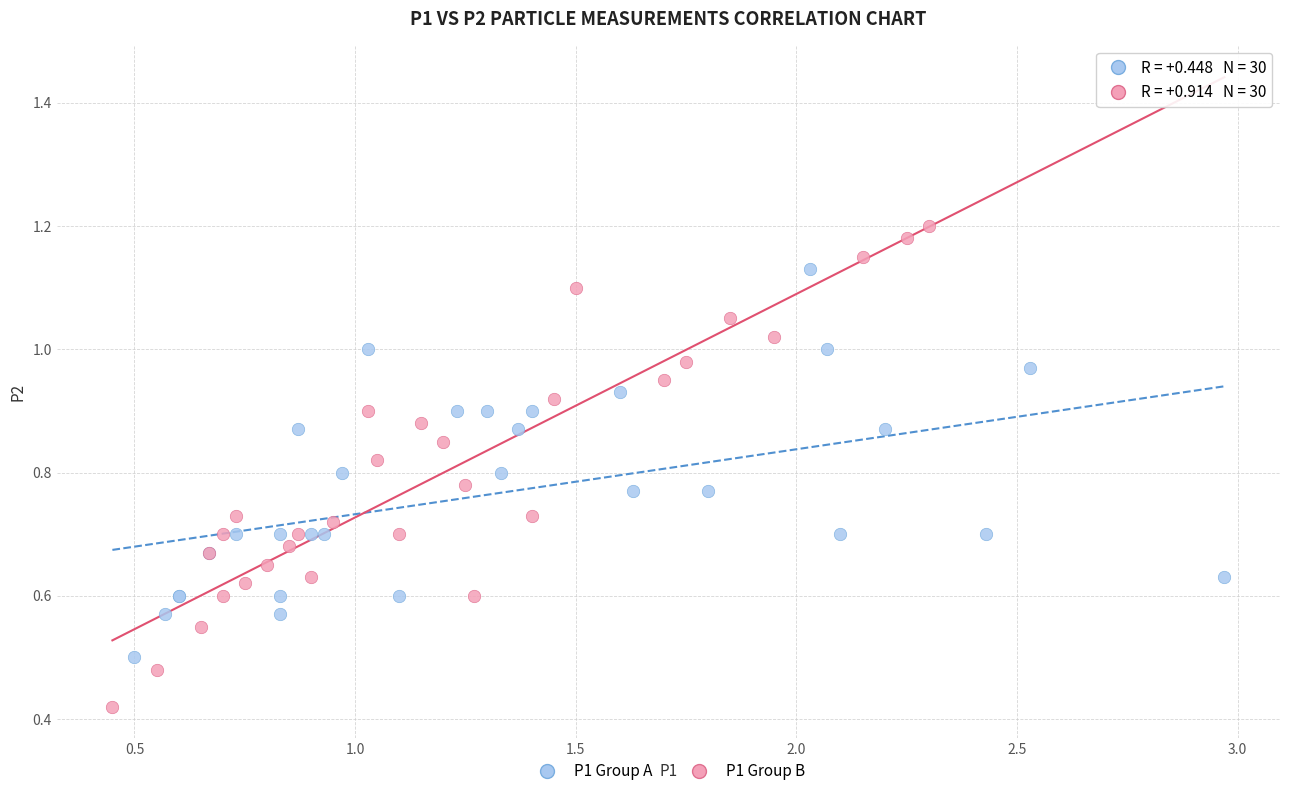

Which series contains the lowest Y value?

P1 Group B